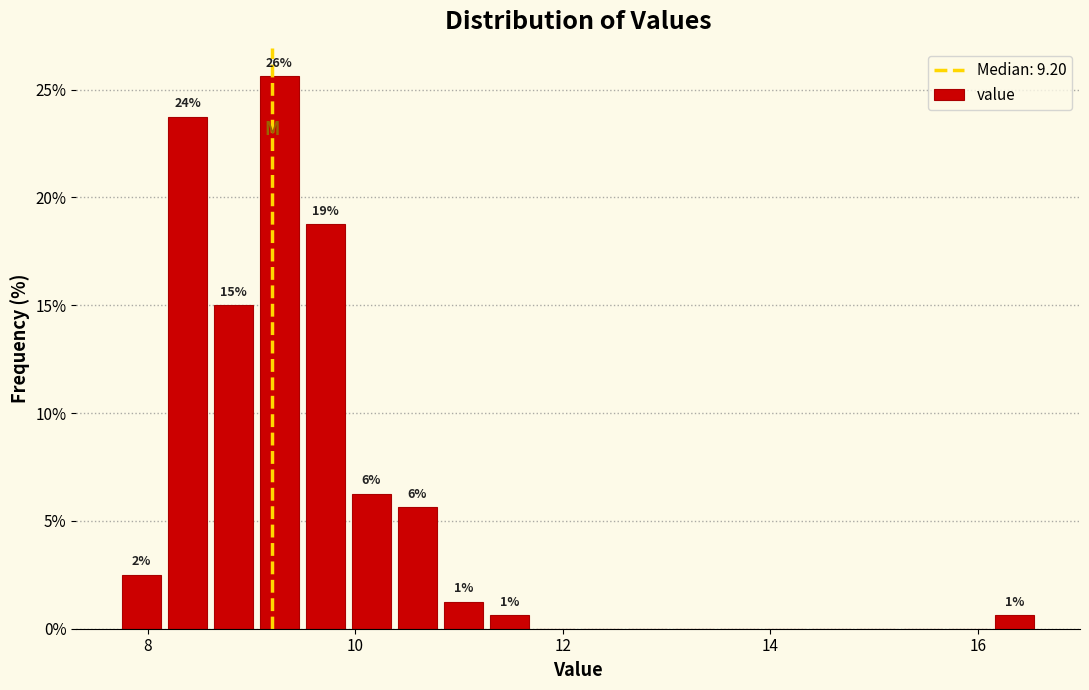

Around what value on the x-axis is the tallest bar? Give the approximate position of its centre, as read against the axis.

9.2